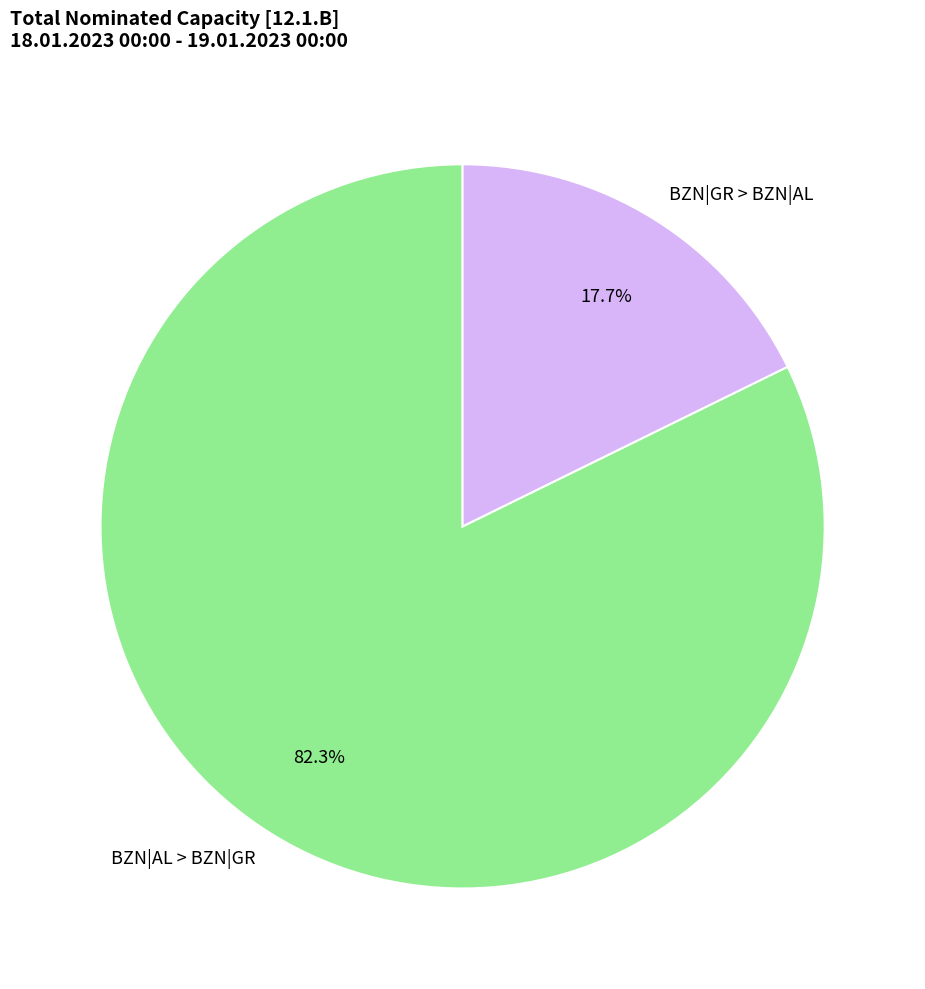

Does BZN|AL > BZN|GR account for over 50% of the chart?

Yes